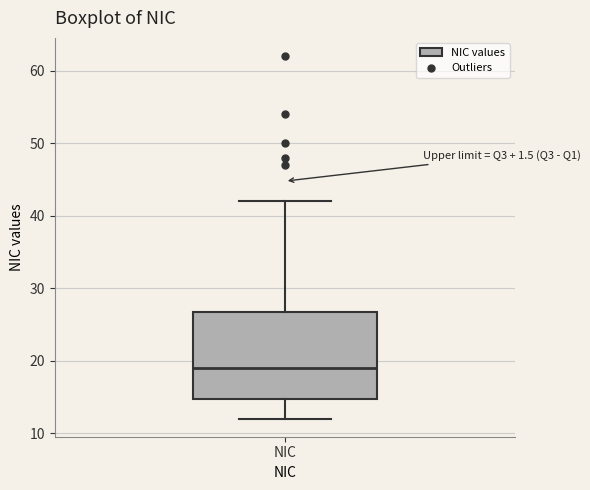

Transcribe this box plot: give where the median line is, the range the box spans, and where the two whiskers end, as read against the y-axis. The values are not printed on the chart, so give them approximately, as read against the axis.

median 19, box 15 to 27, whiskers 12 to 42